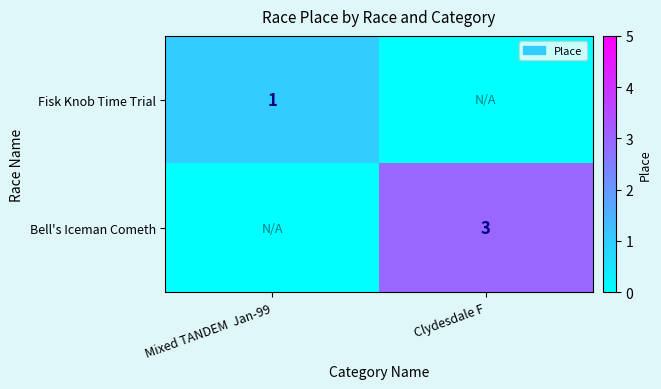

Is it true that Fisk Knob Time Trial equals 2 at Mixed TANDEM  Jan-99?

False